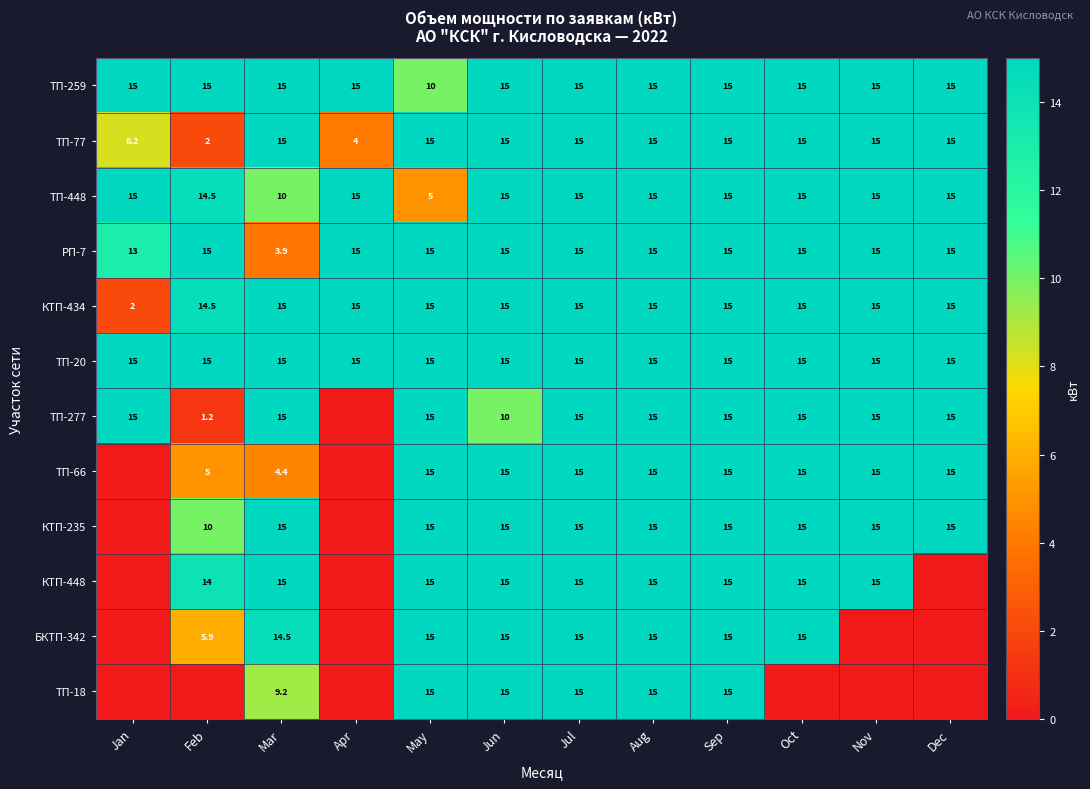

The ТП-77 series shows 15.0 at Jul. True or false?

True